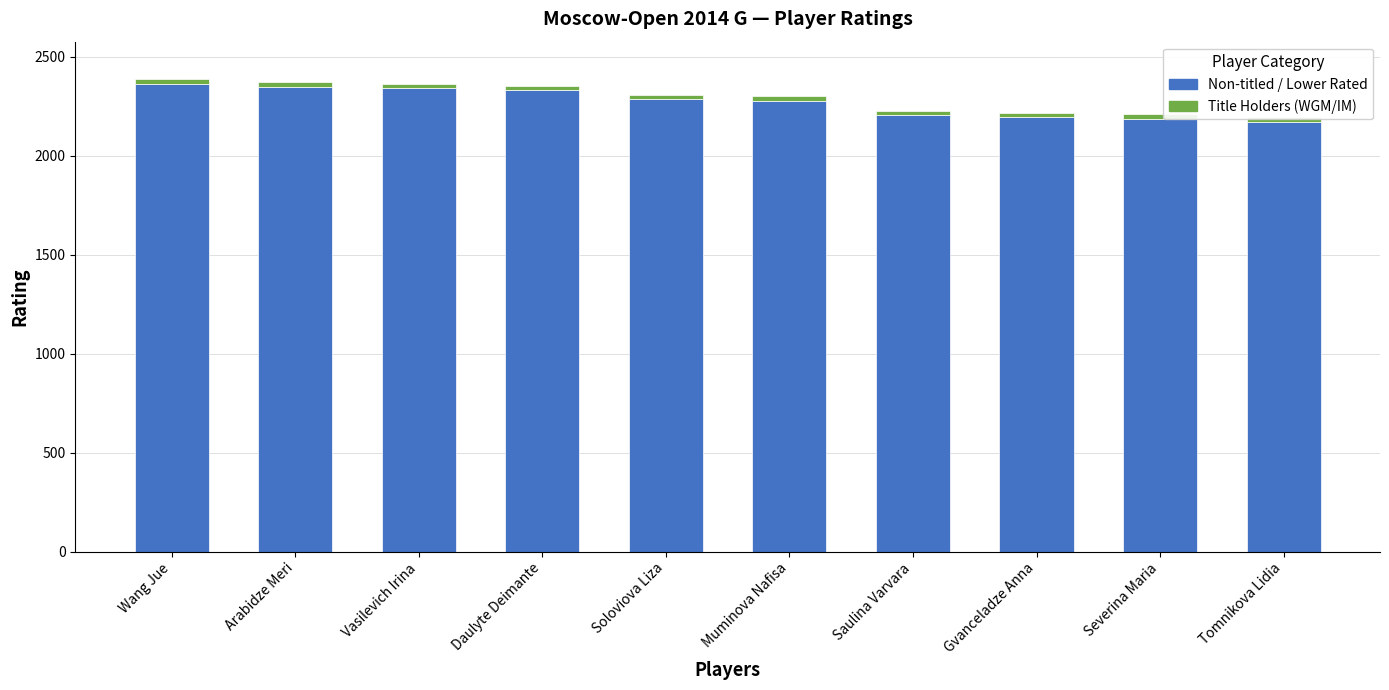

Are the bars horizontal?

No